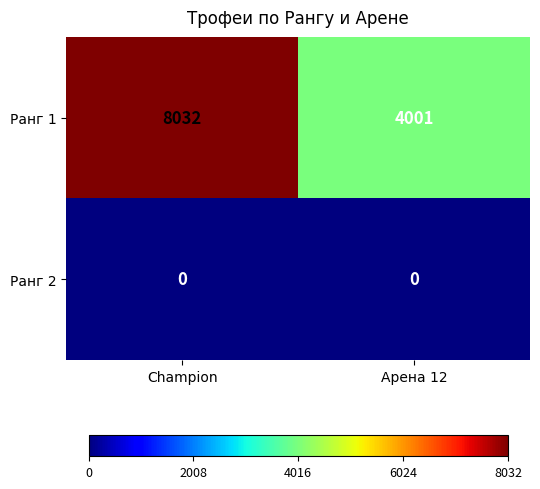

What is the difference between the highest and lowest values at Арена 12?

4001